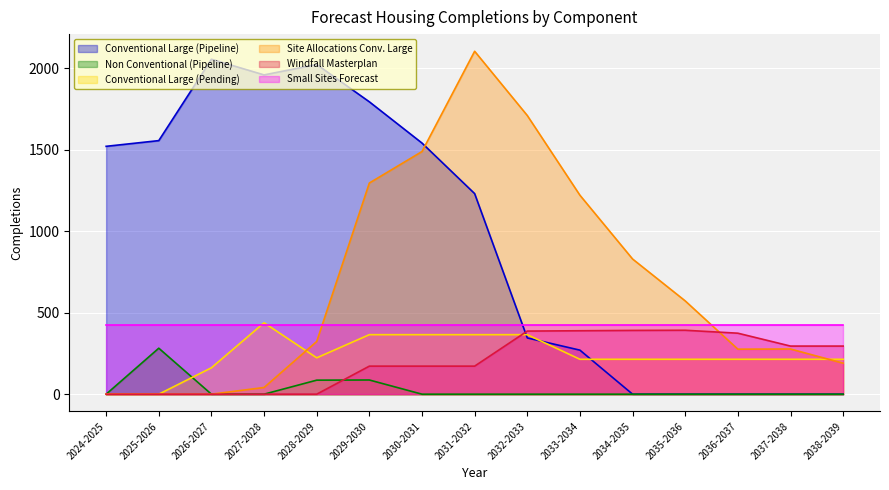

How many values in the Conventional Large (Pending) series exceed 214?

6